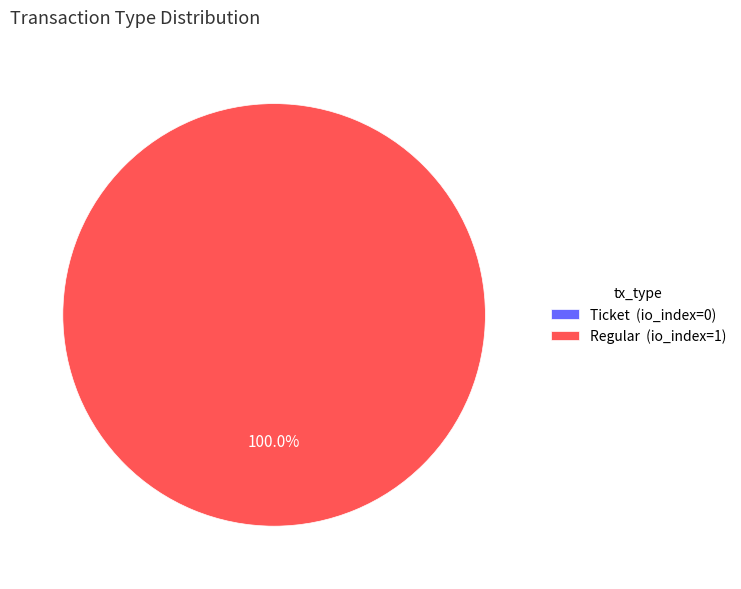

What portion of the pie excludes Ticket?

100.0%